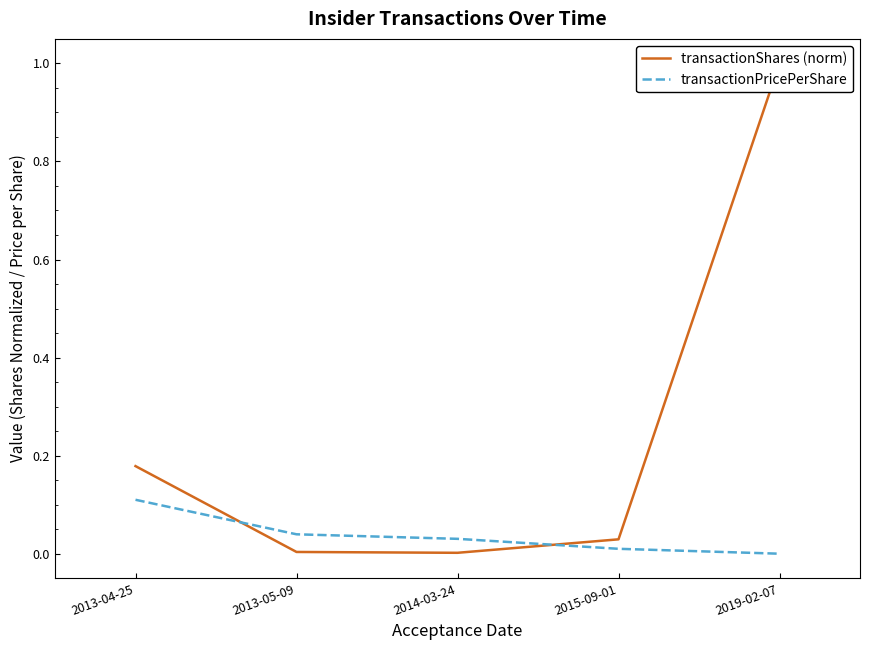

What position from the left is 2013-05-09?

2